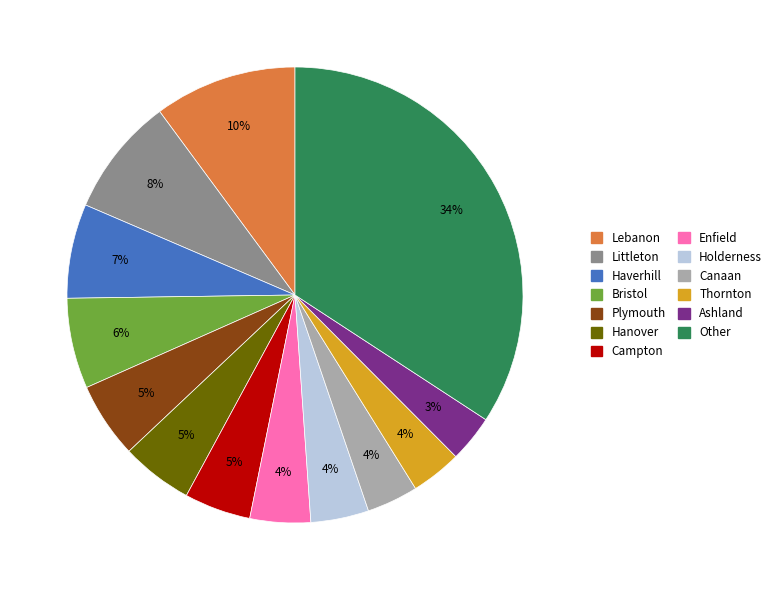

Which has a higher value, Holderness or Littleton?

Littleton